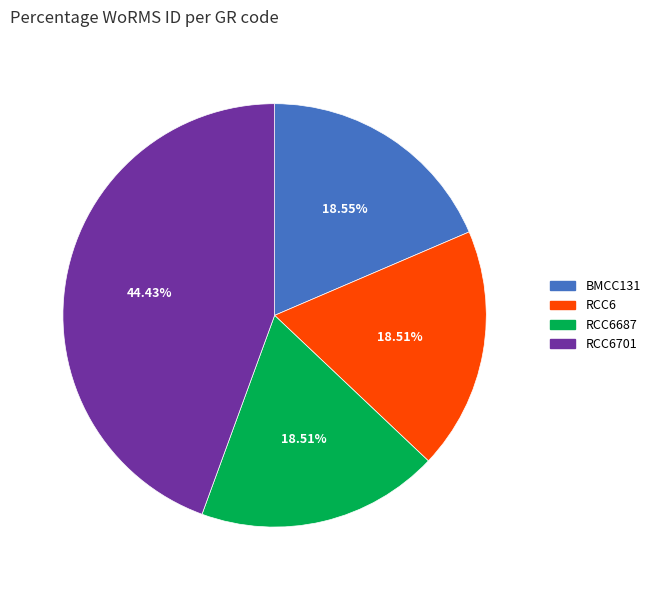

Does any single category account for the majority?

No